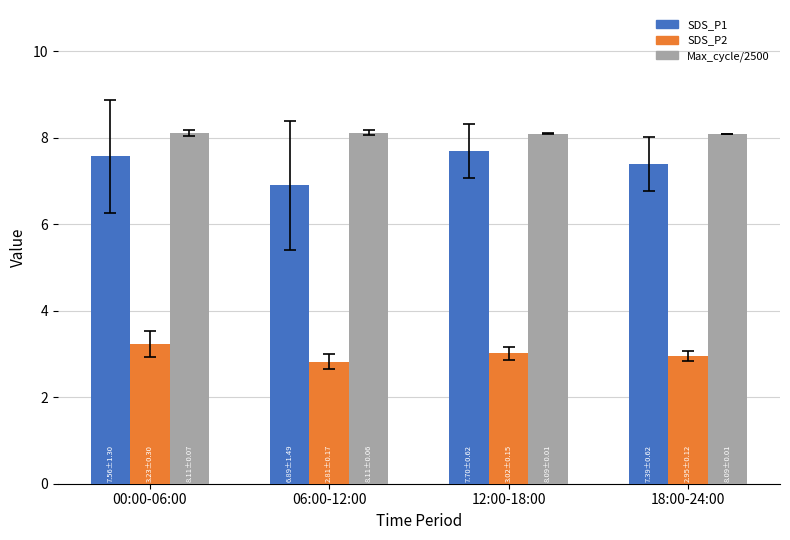

What is the difference between the highest and lowest values at 12:00-18:00?

5.1